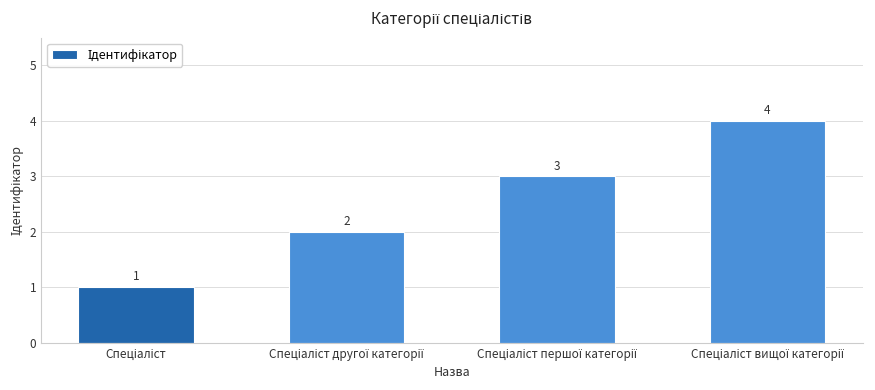

What is the maximum value shown in the chart?

4